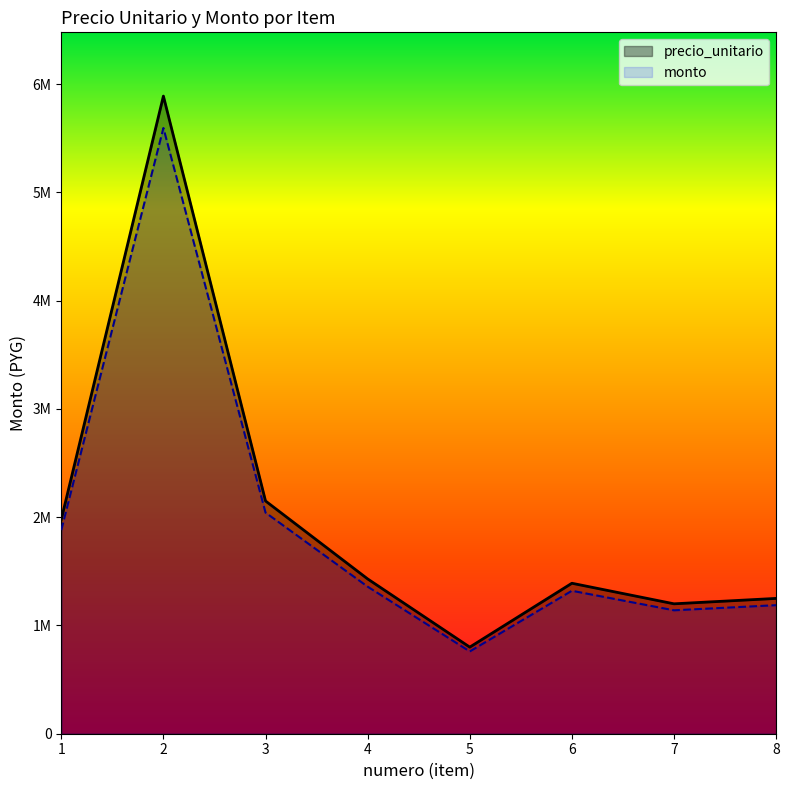

The precio_unitario series shows 1802711 at 8. True or false?

False